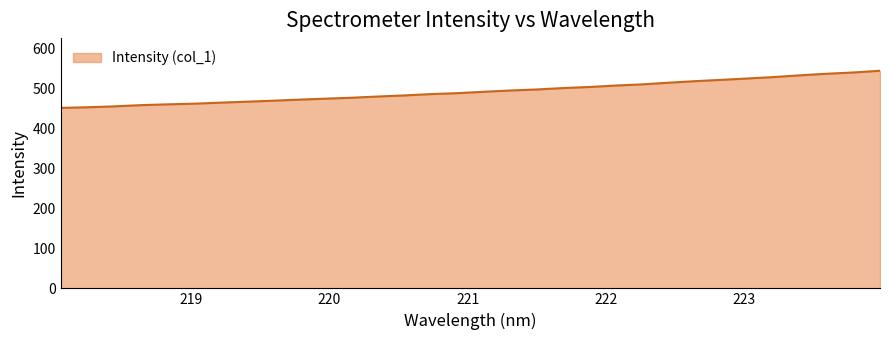

What is the greatest value displayed?

545.3